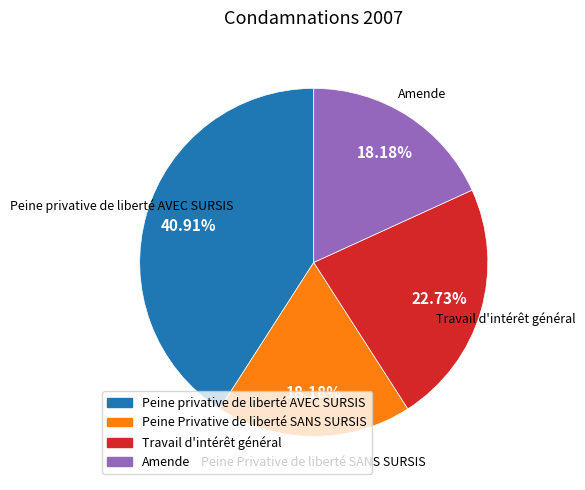

Does any single category account for the majority?

No